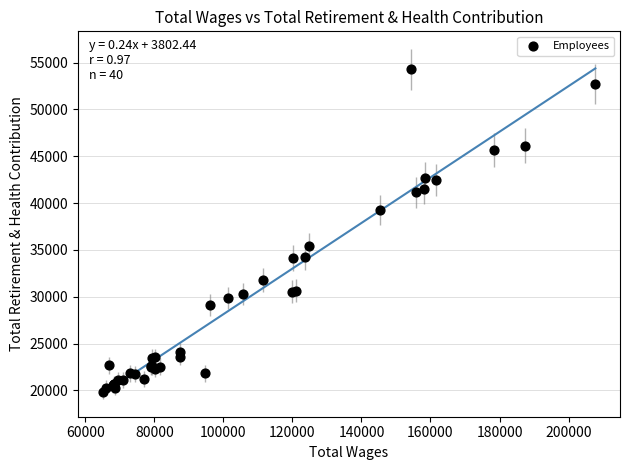

What Y value in the scatter plot is closest to 37077?

35422